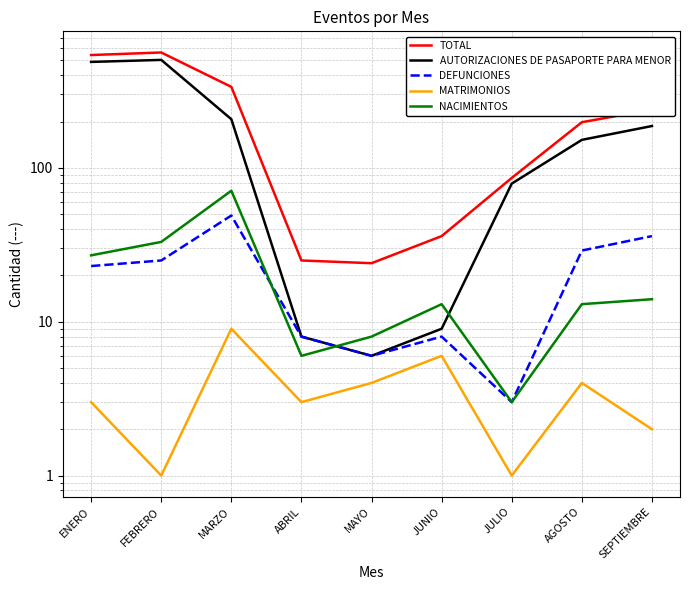

Reading left to right, what are all the values shown in this chart?

TOTAL: 541	562	336	25	24	36	86	198	239
AUTORIZACIONES DE PASAPORTE PARA MENOR: 488	503	207	8	6	9	79	152	187
DEFUNCIONES: 23	25	49	8	6	8	3	29	36
MATRIMONIOS: 3	1	9	3	4	6	1	4	2
NACIMIENTOS: 27	33	71	6	8	13	3	13	14